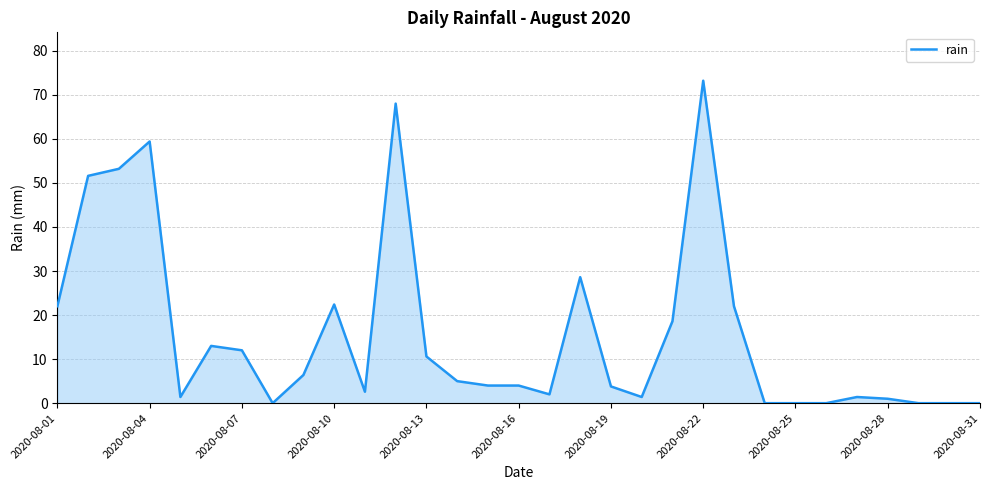

Does the chart have visible grid lines?

Yes